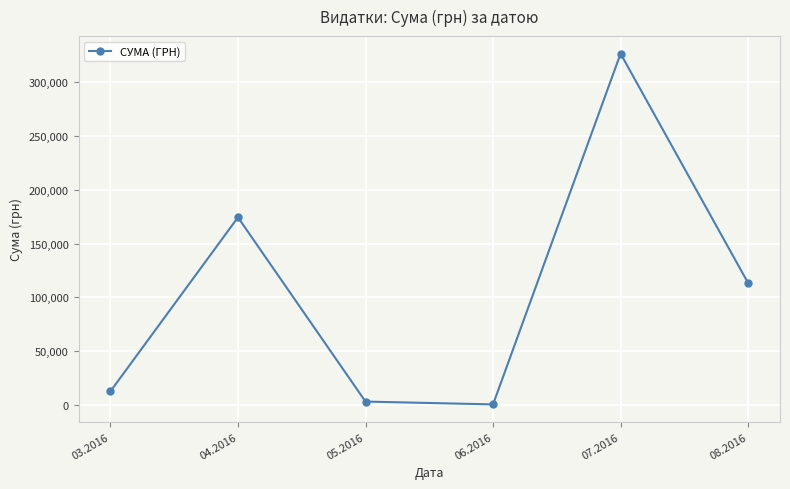

Approximately how many times larger is the value at 08.2016 compared to 03.2016?

8.9